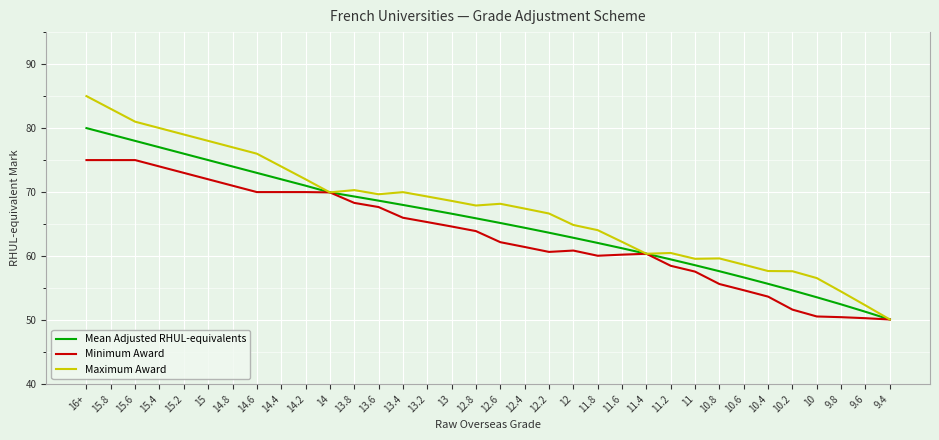

Does the chart display data point markers on the line(s)?

No